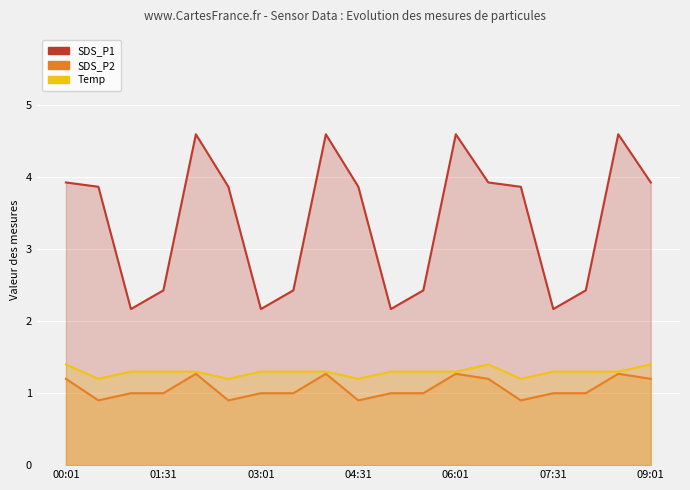

True or false: Temp and SDS_P2 intersect in this chart.

False